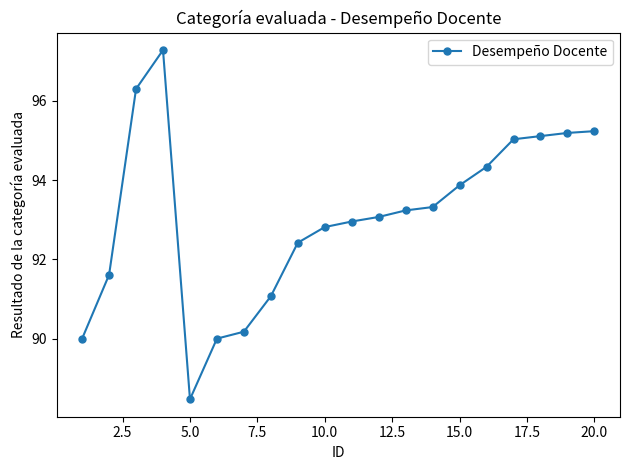

What is the value of the 17th point from the left?

95.0